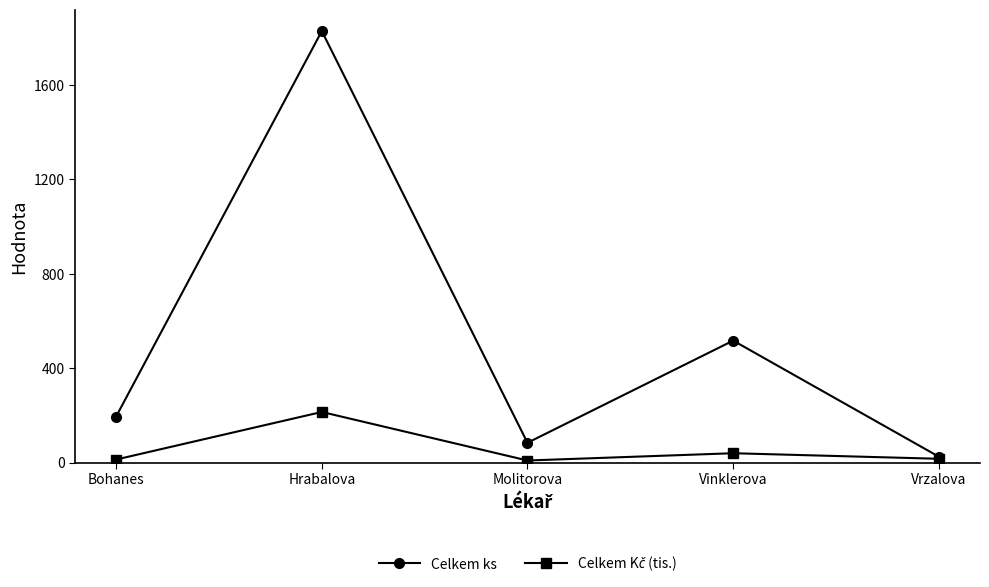

What is the greatest value displayed?

1829.0